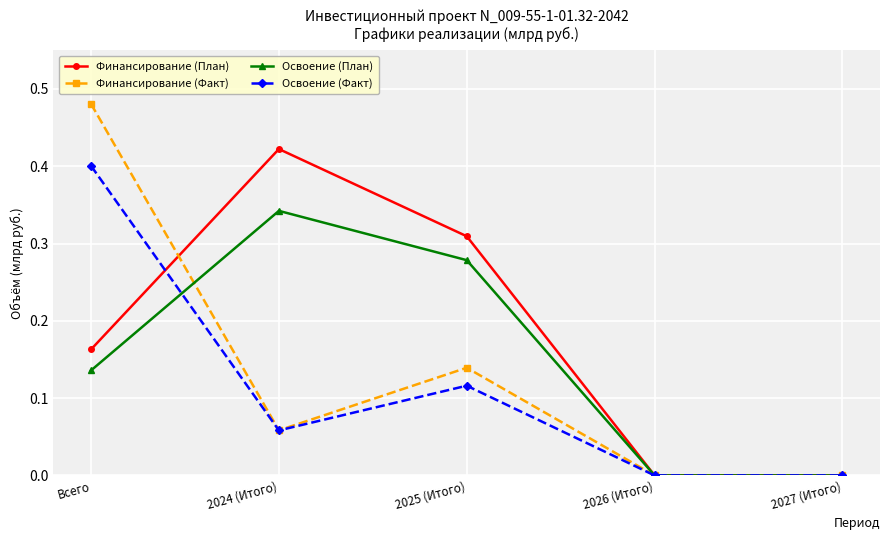

Count the number of categories in the chart.

5